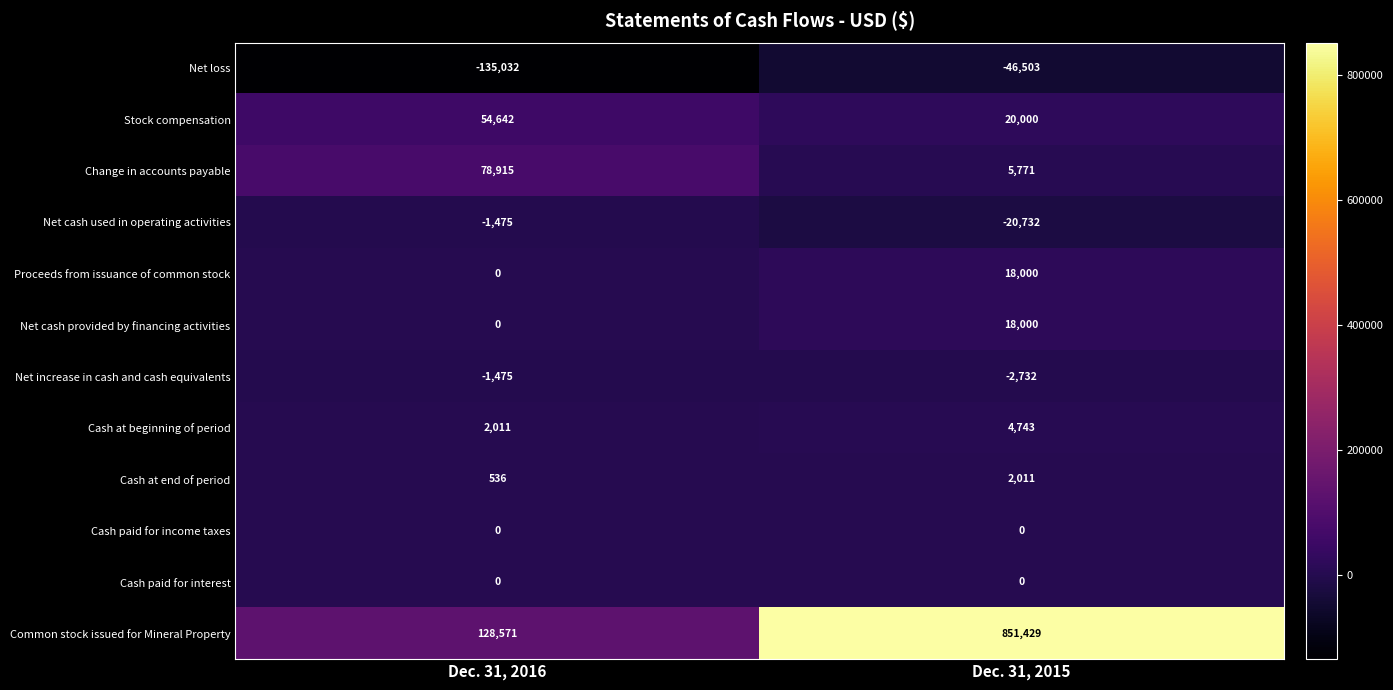

Reading left to right, extract all data points from this chart.

Net loss: -135032	-46503
Stock compensation: 54642	20000
Change in accounts payable: 78915	5771
Net cash used in operating activities: -1475	-20732
Proceeds from issuance of common stock: 0	18000
Net cash provided by financing activities: 0	18000
Net increase in cash and cash equivalents: -1475	-2732
Cash at beginning of period: 2011	4743
Cash at end of period: 536	2011
Cash paid for income taxes: 0	0
Cash paid for interest: 0	0
Common stock issued for Mineral Property: 128571	851429